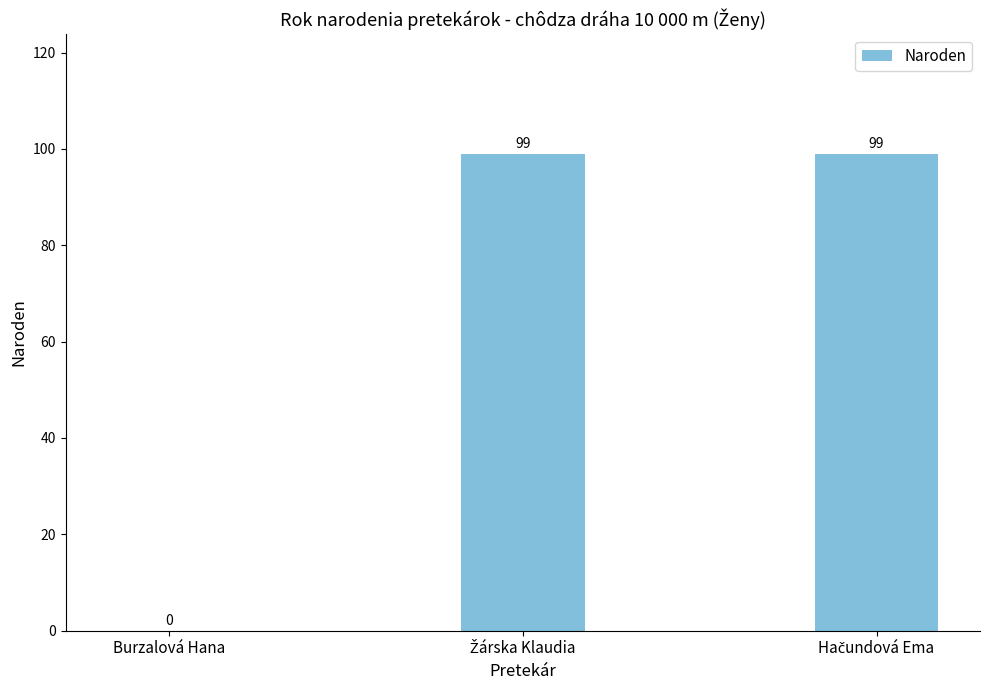

What is the sum of all values?

198